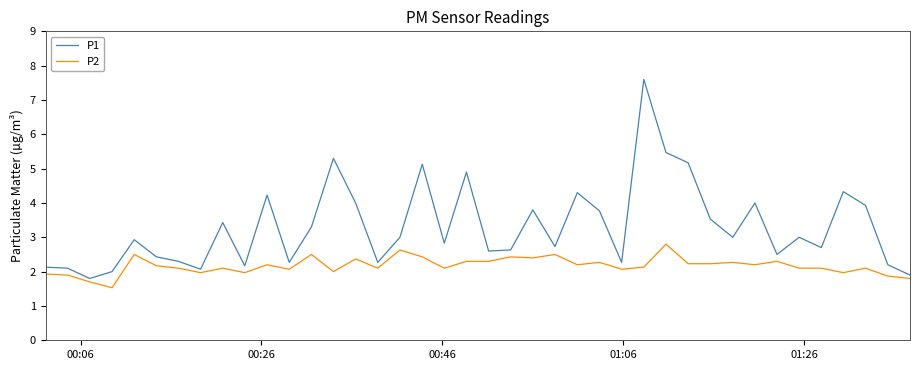

What is the difference between the maximum and minimum values in the P1 series?

5.8